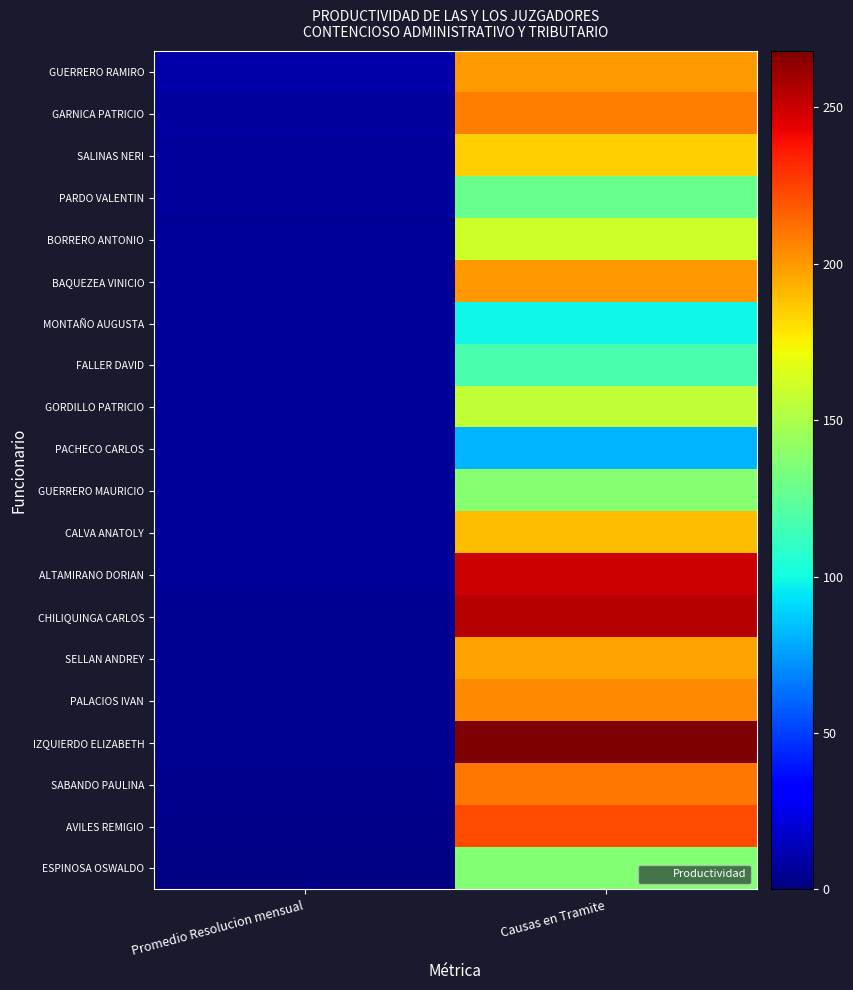

At how many categories does at least one series exceed 128?

1